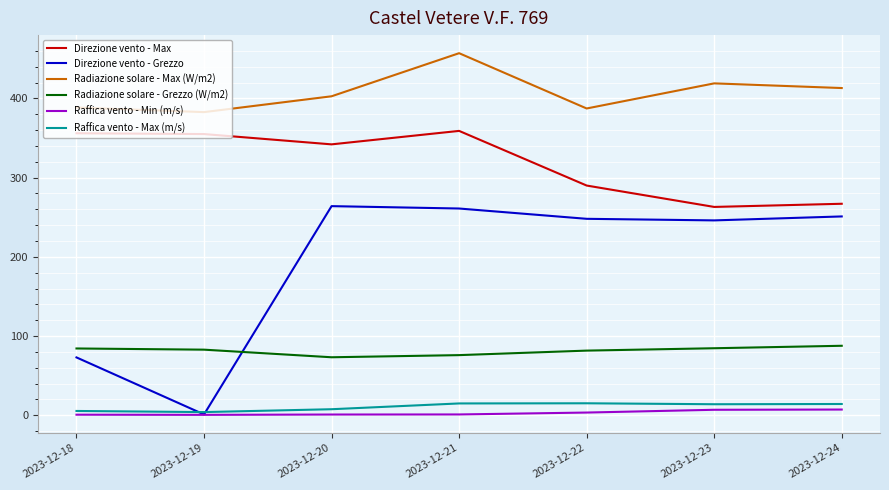

Between 2023-12-18 and 2023-12-22, which series saw the biggest shift?

Direzione vento - Grezzo